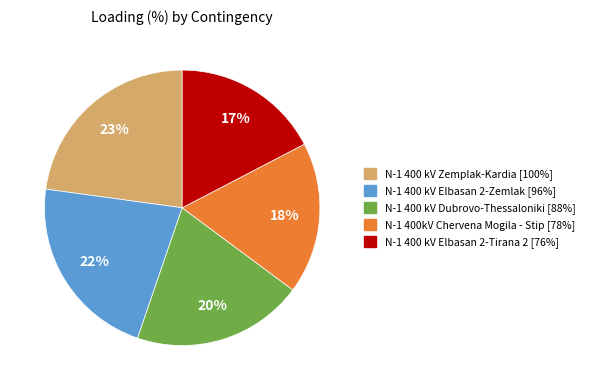

Is N-1 400kV Chervena Mogila - Stip the majority of the pie?

No